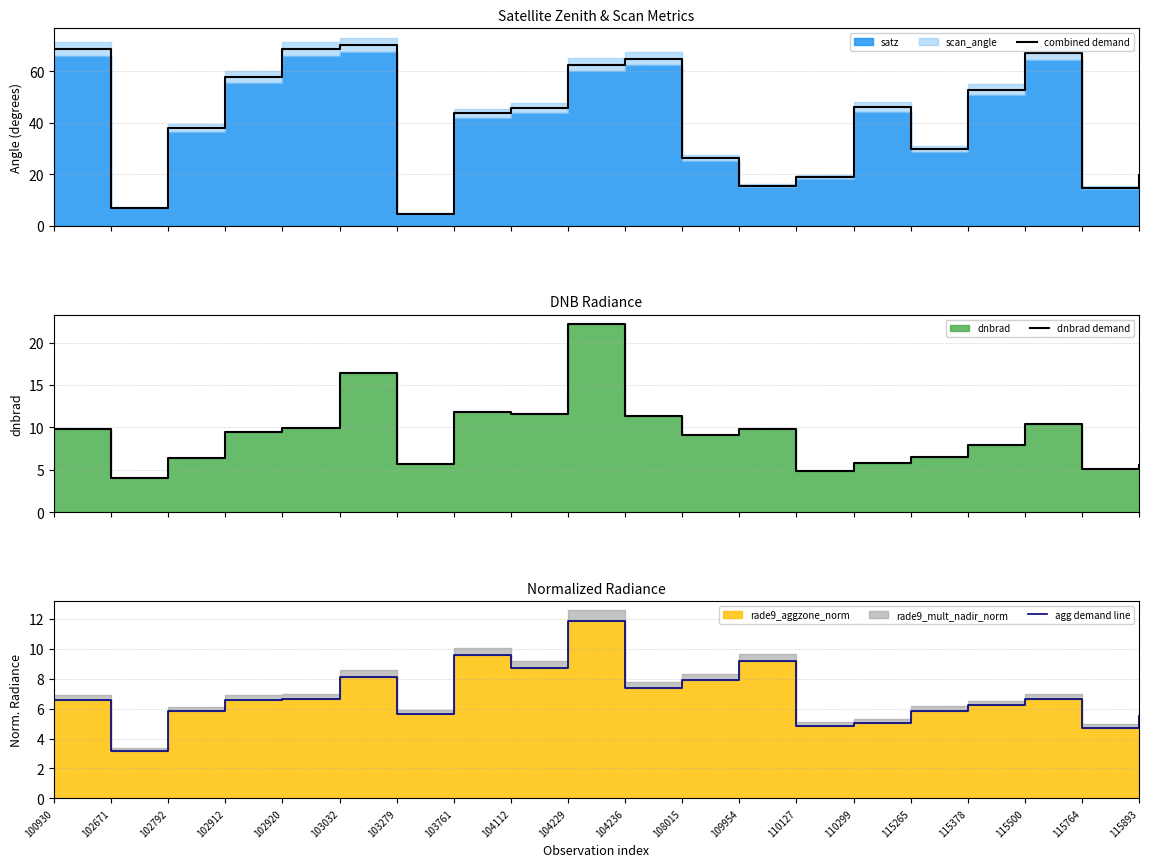

Is the value of combined demand at 102671 greater than the value of agg demand line at 100930?

Yes